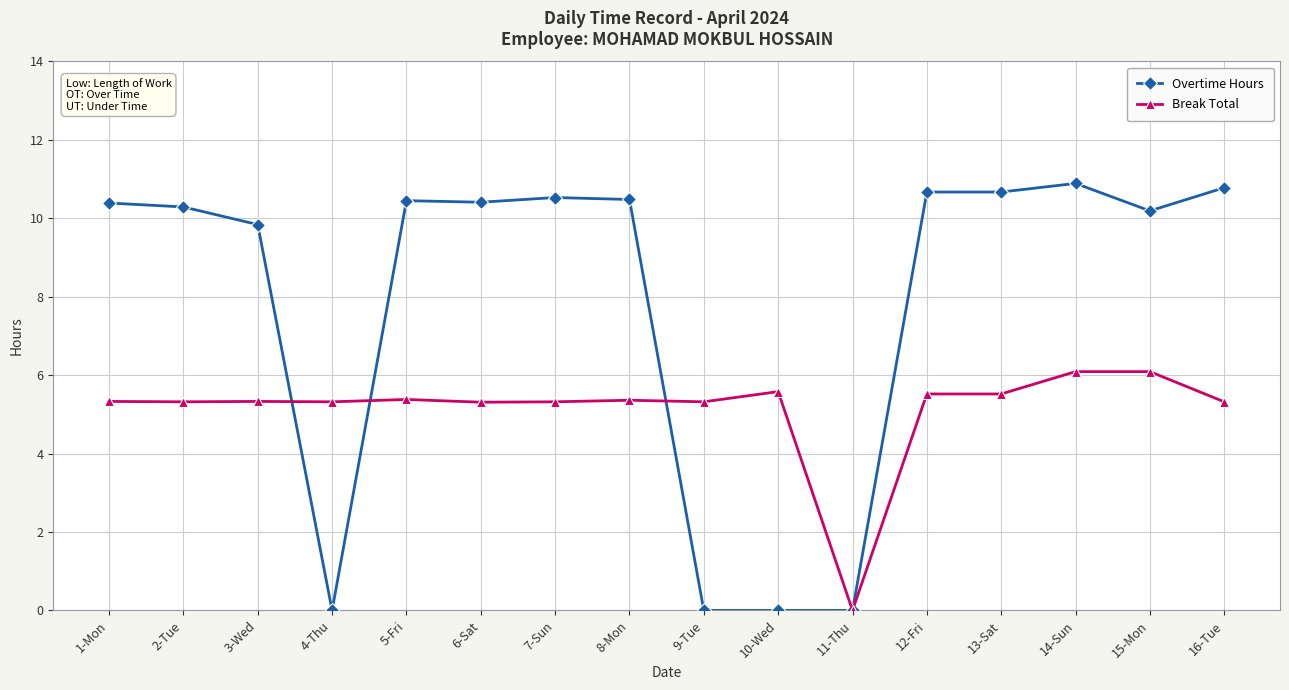

Rank the series by their maximum value, from highest to lowest.

Overtime Hours, Break Total